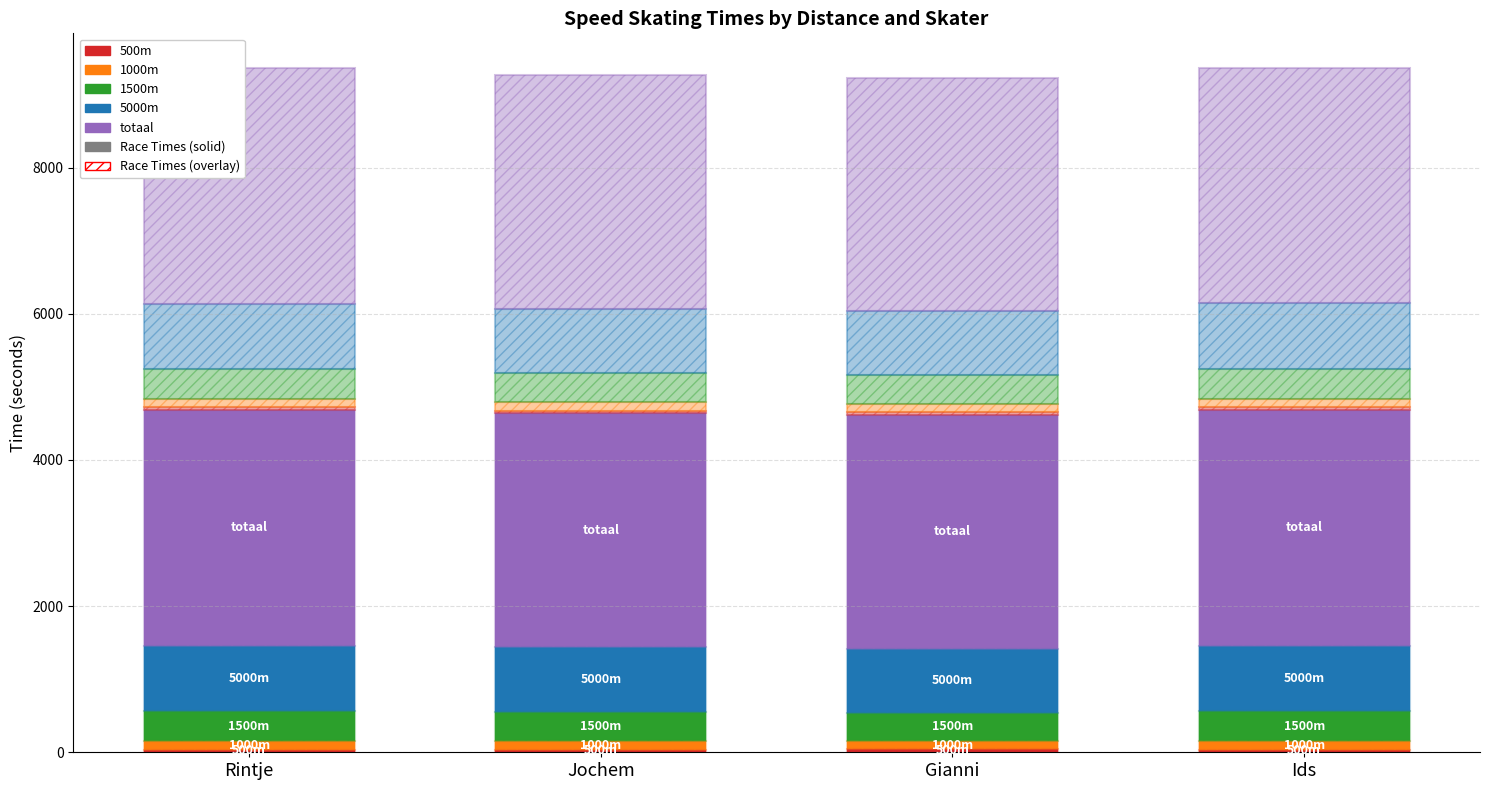

Which series has the largest total across all categories?

totaal